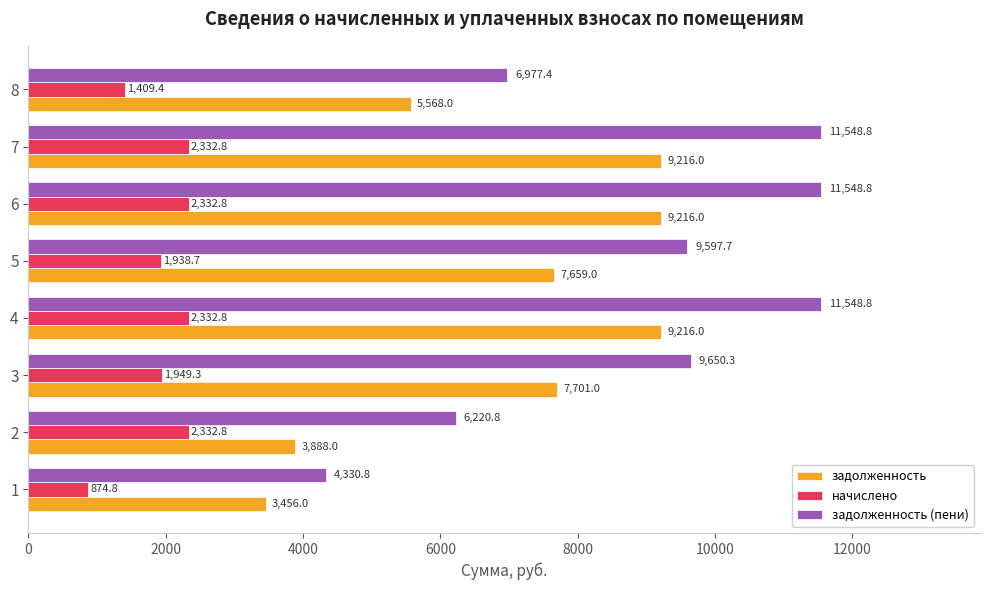

Which series has the largest range (max minus min)?

задолженность (пени)